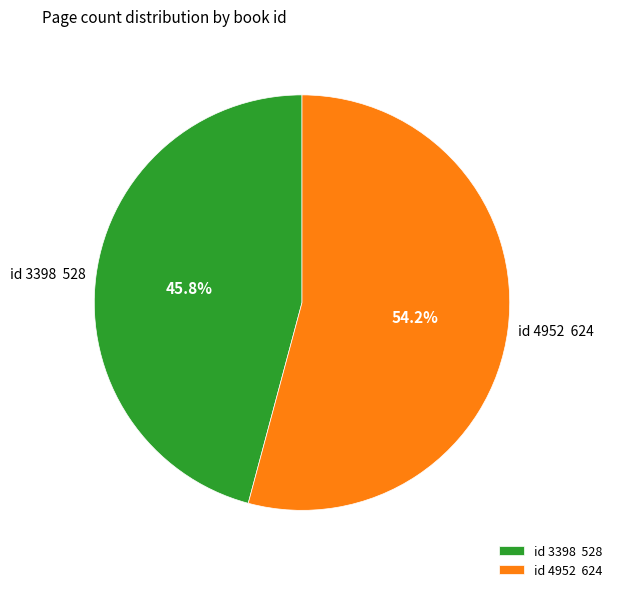

What is the smallest slice in the pie chart?

id 3398 528